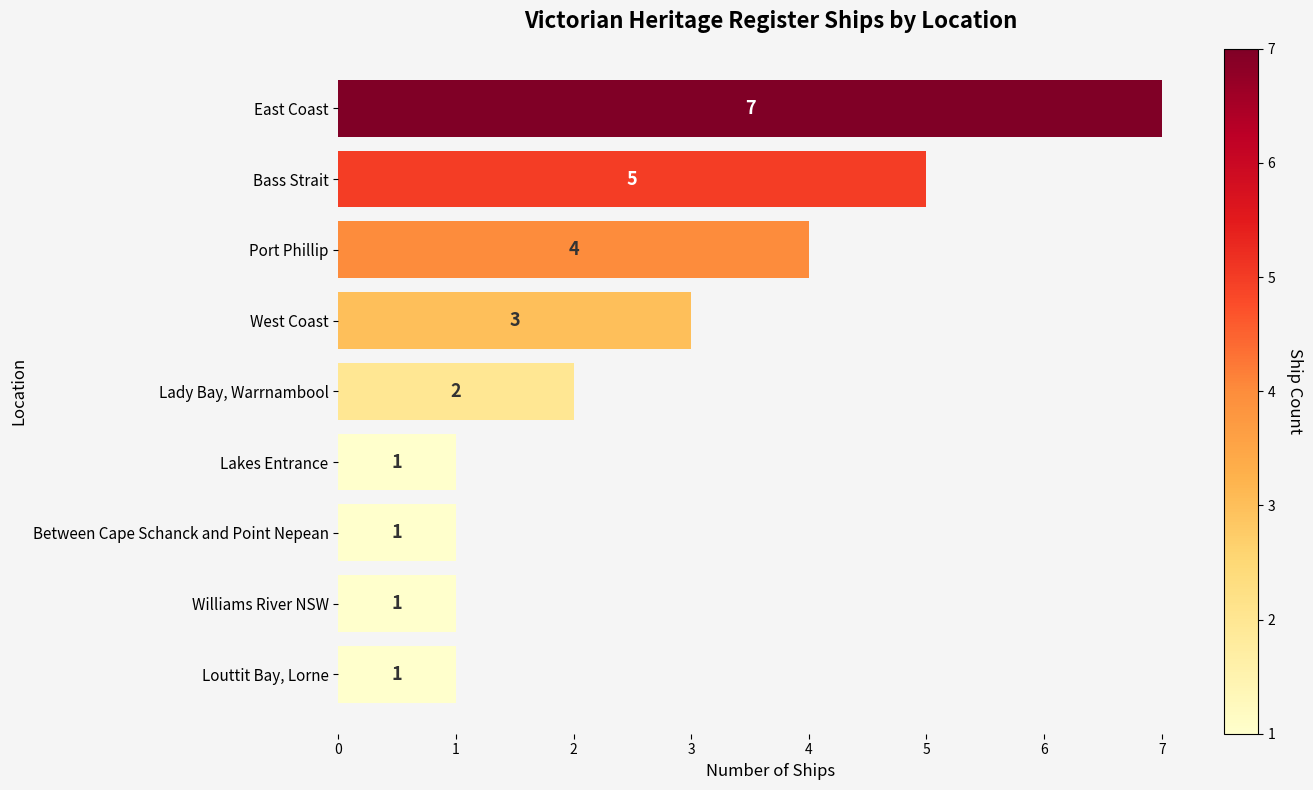

Between West Coast and Williams River NSW, which is larger?

West Coast